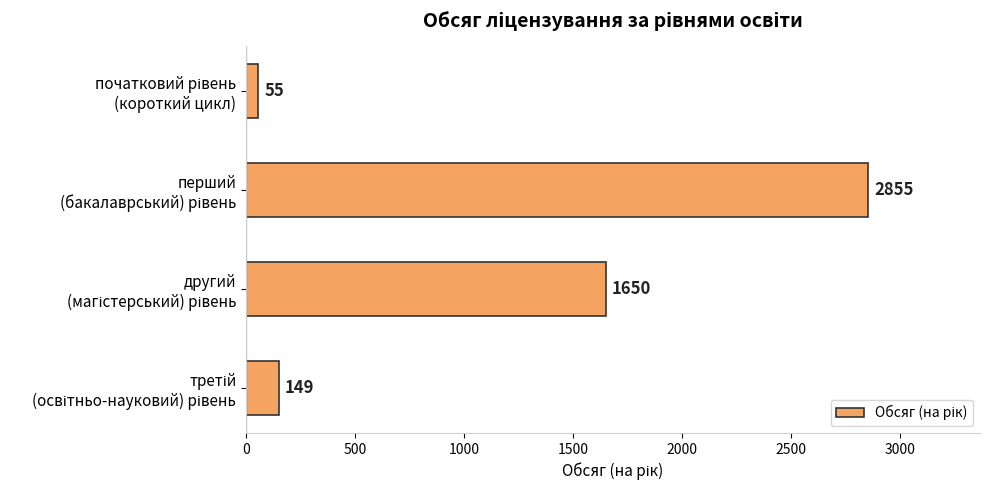

What is the sum of all values?

4709